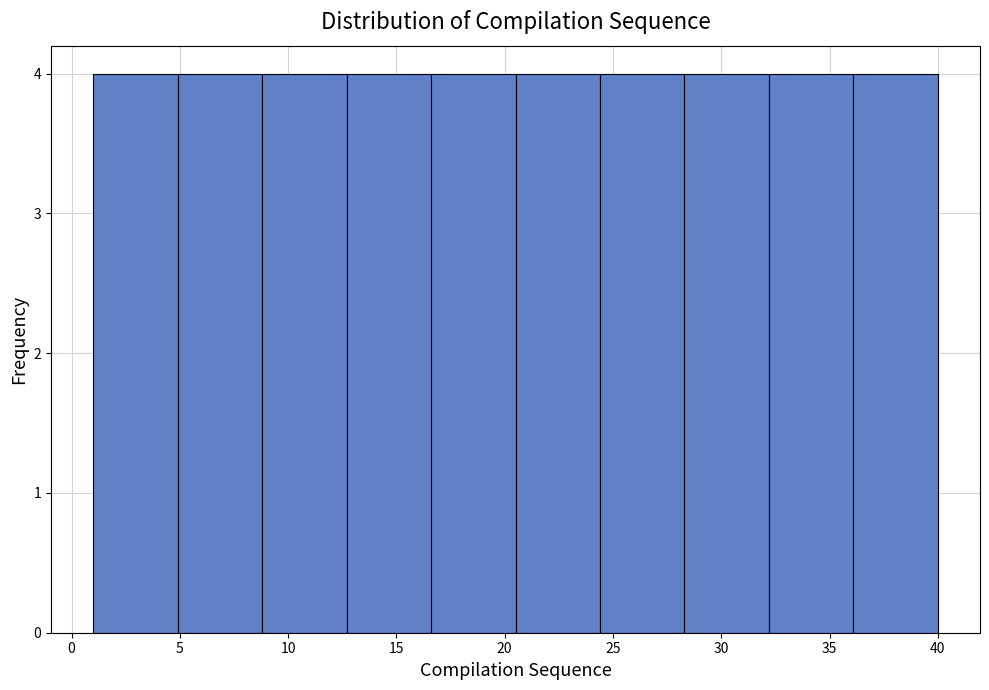

Reading left to right, transcribe this chart: for each bar, give the range it covers on the x-axis and its height. Neither the bar edges nor the heights are printed on the chart, so give them approximately, as read against the axes.

1.0 to 4.9: 4
4.9 to 8.8: 4
8.8 to 12.7: 4
12.7 to 16.6: 4
16.6 to 20.5: 4
20.5 to 24.4: 4
24.4 to 28.3: 4
28.3 to 32.2: 4
32.2 to 36.1: 4
36.1 to 40.0: 4